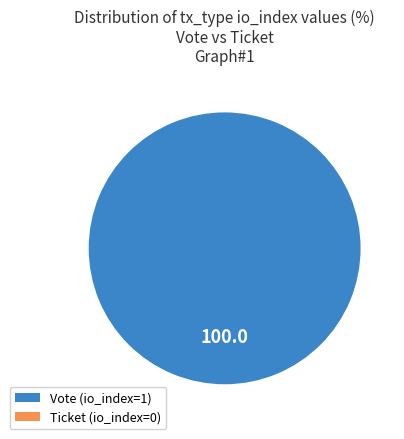

Which category has the smallest portion of the pie?

Ticket (io_index=0)